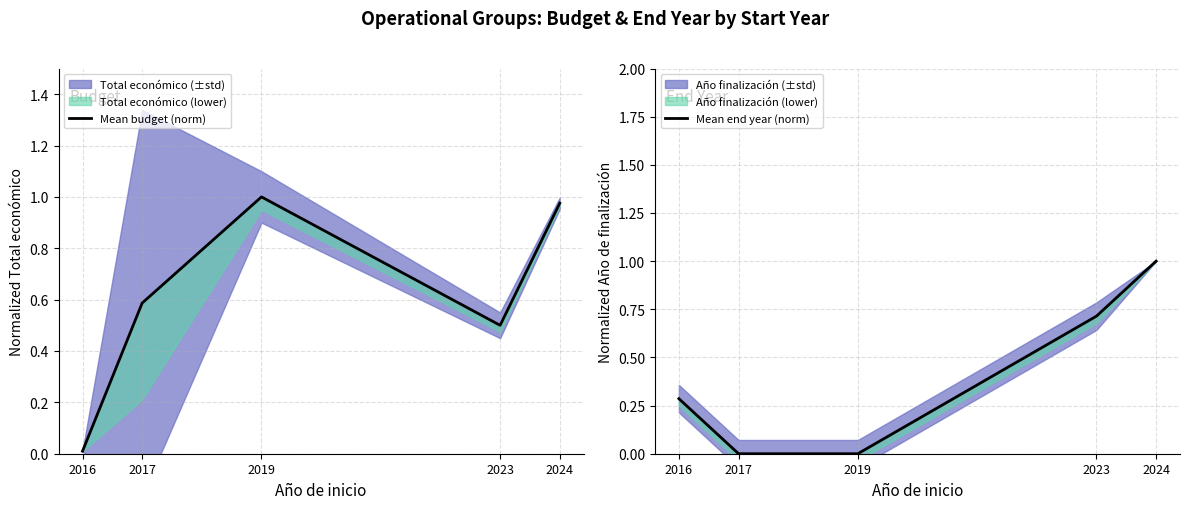

Reading left to right, what are all the values shown in this chart?

Mean budget (norm): 2016=0.0	2017=0.6	2019=1.0	2023=0.5	2024=1.0
Mean end year (norm): 2016=0.3	2017=0.0	2019=0.0	2023=0.7	2024=1.0